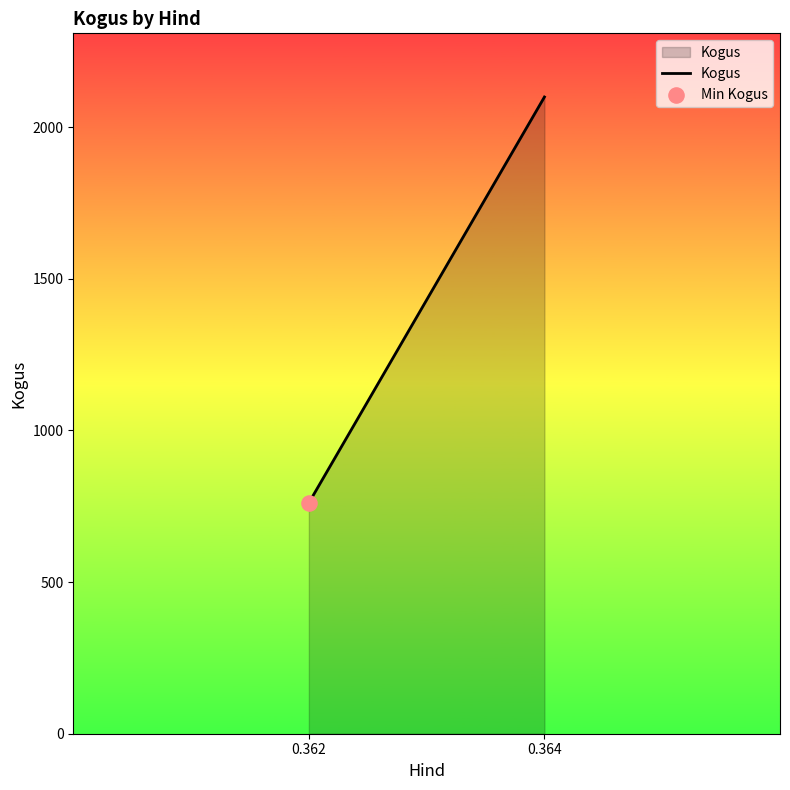

Which has a higher value, 0.364 or 0.362?

0.364